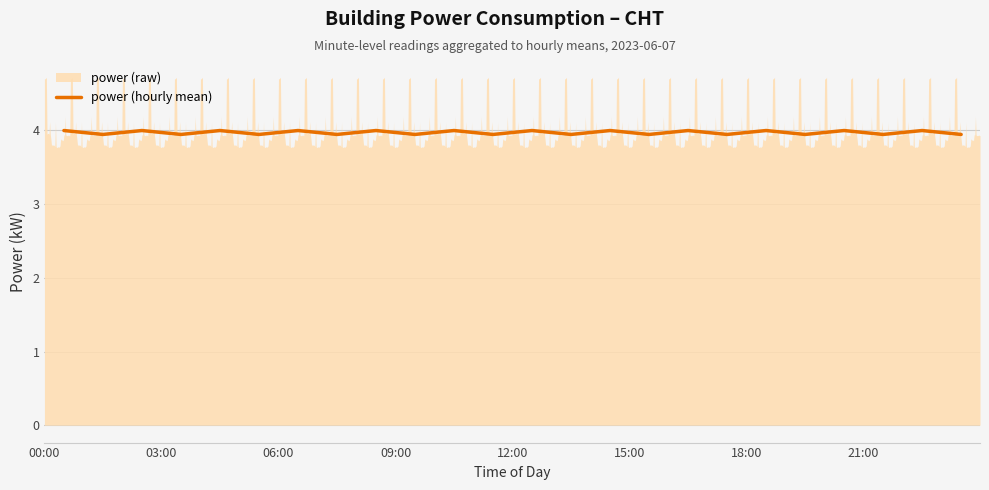

What is the lowest value of the power (hourly mean) series?

3.9